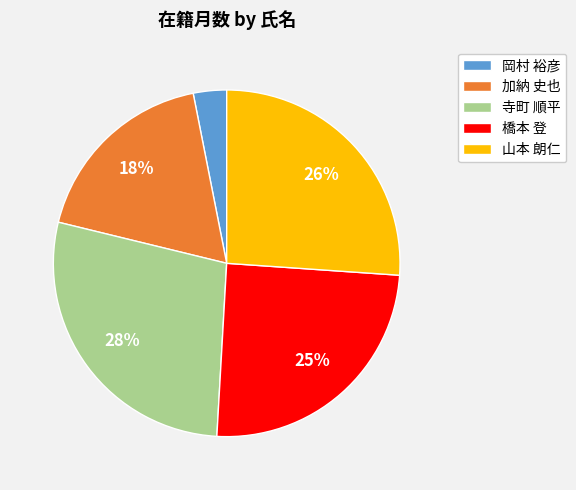

Does 寺町 順平 represent more than half of the total?

No